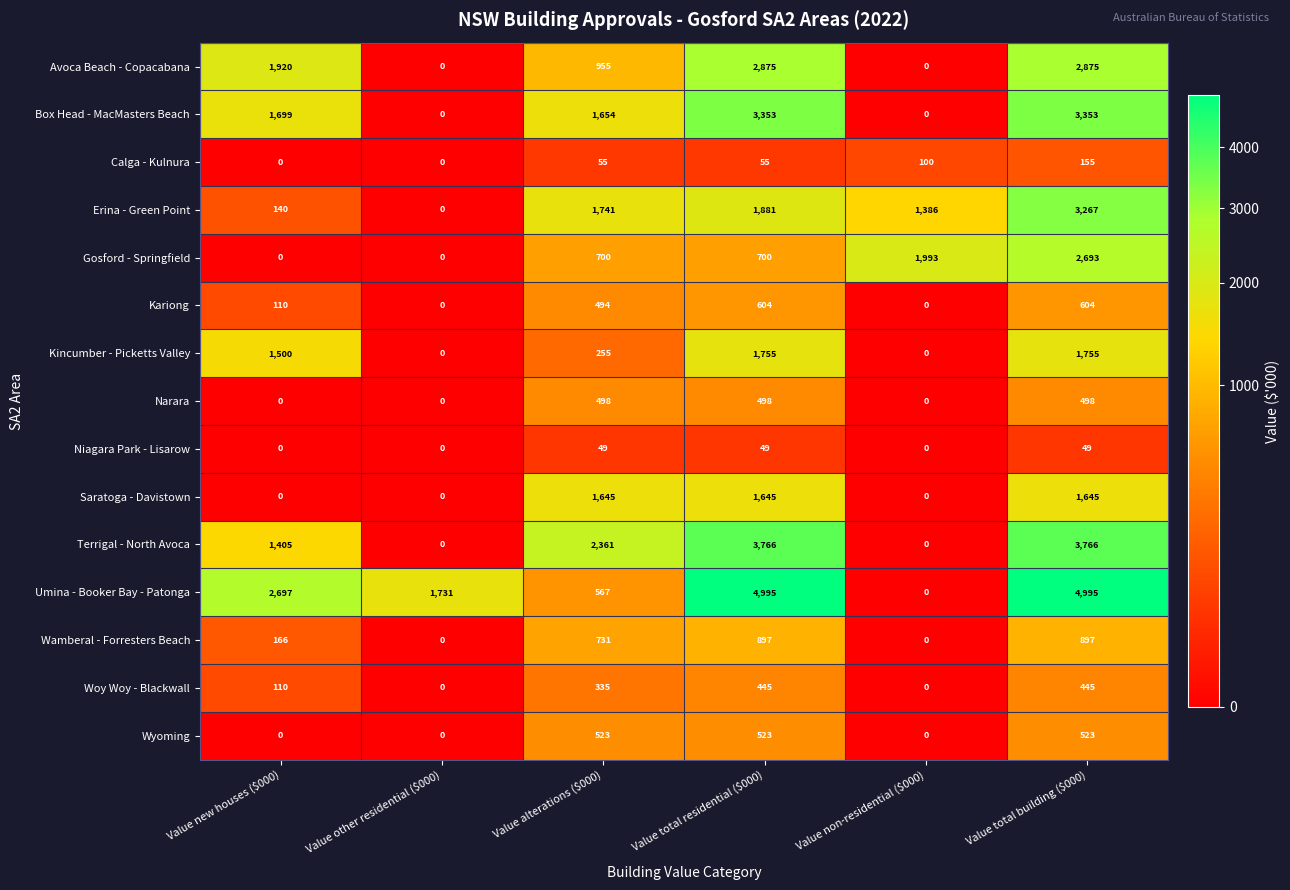

What is the spread (max minus min) of values at Value total residential ($000)?

4946